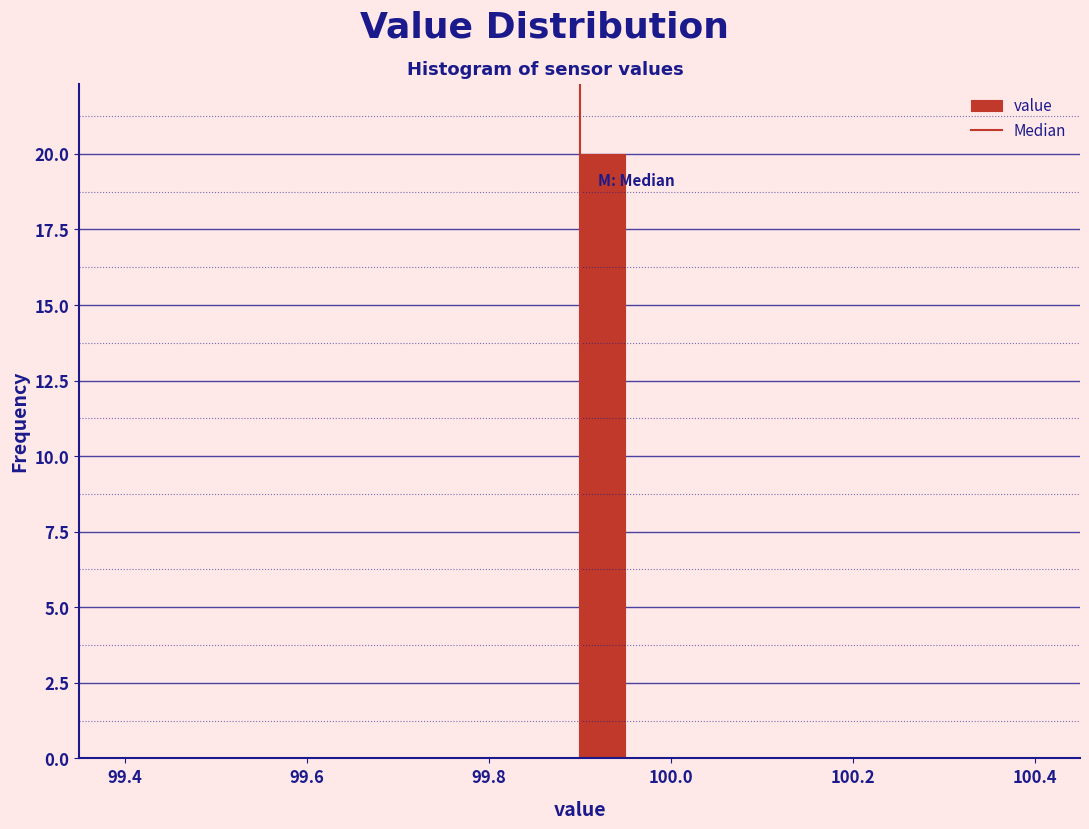

Around what value on the x-axis is the tallest bar? Give the approximate position of its centre, as read against the axis.

99.92